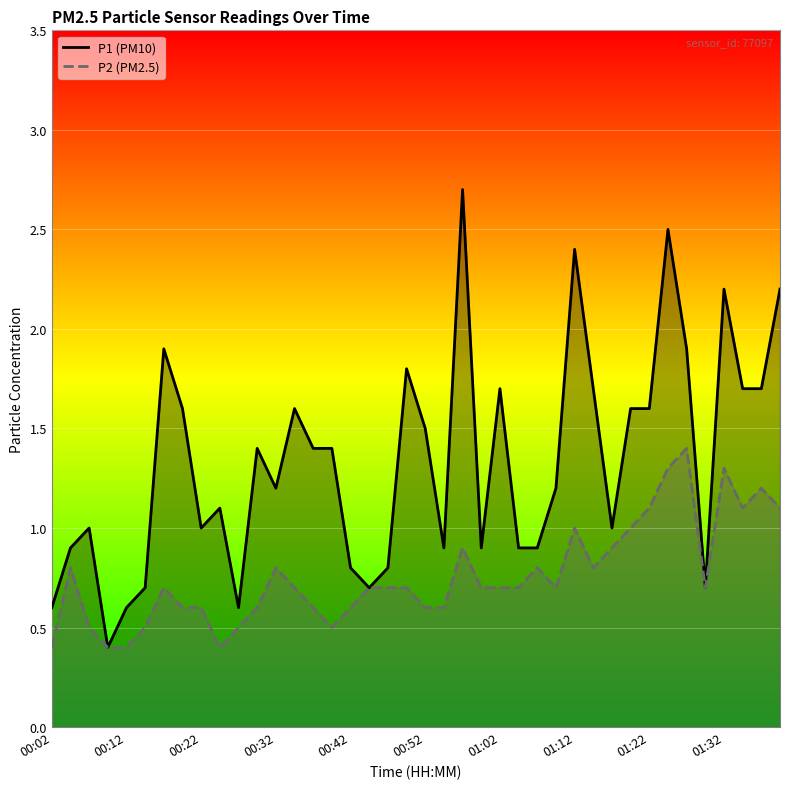

At which category is the sum across all series the highest?

01:24